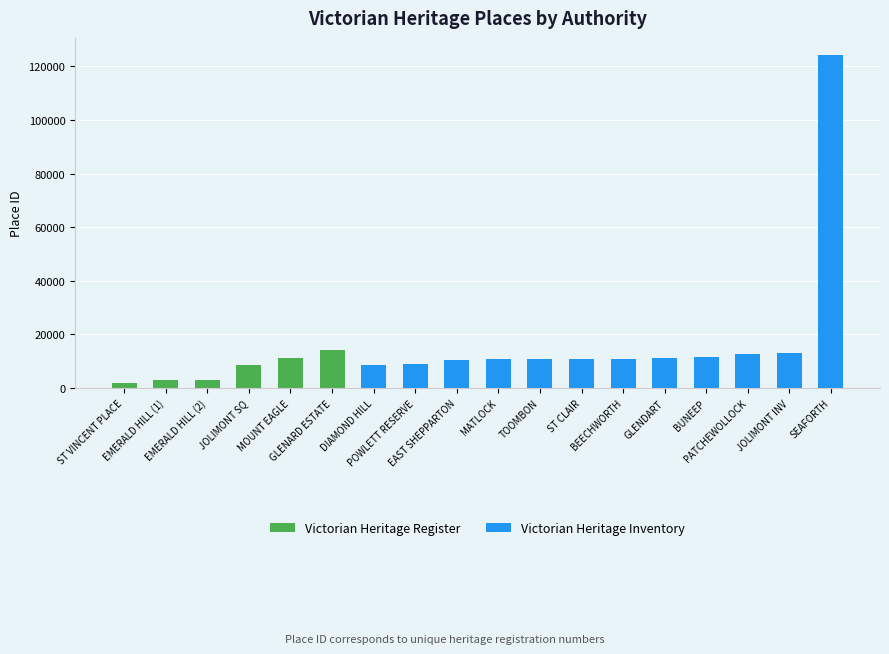

Approximately how many times larger is the value at GLENARD ESTATE compared to JOLIMONT SQ?

1.6